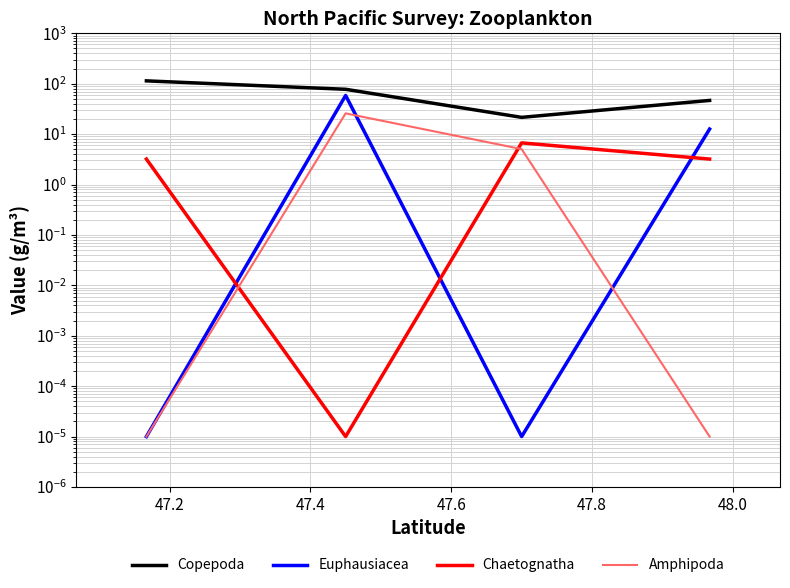

What are all the series names shown in the legend?

Copepoda, Euphausiacea, Chaetognatha, Amphipoda